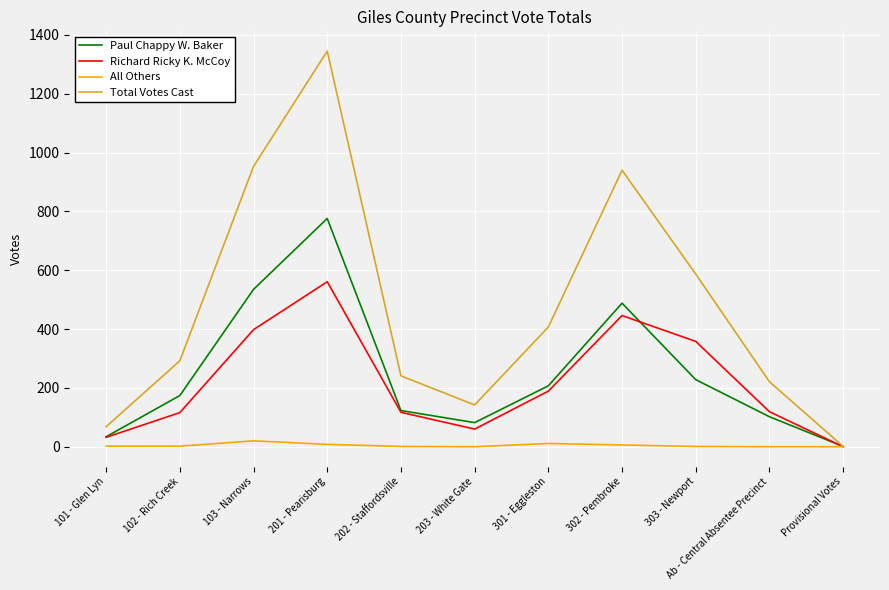

The value of Paul Chappy W. Baker at 103 - Narrows is 535. True or false?

True